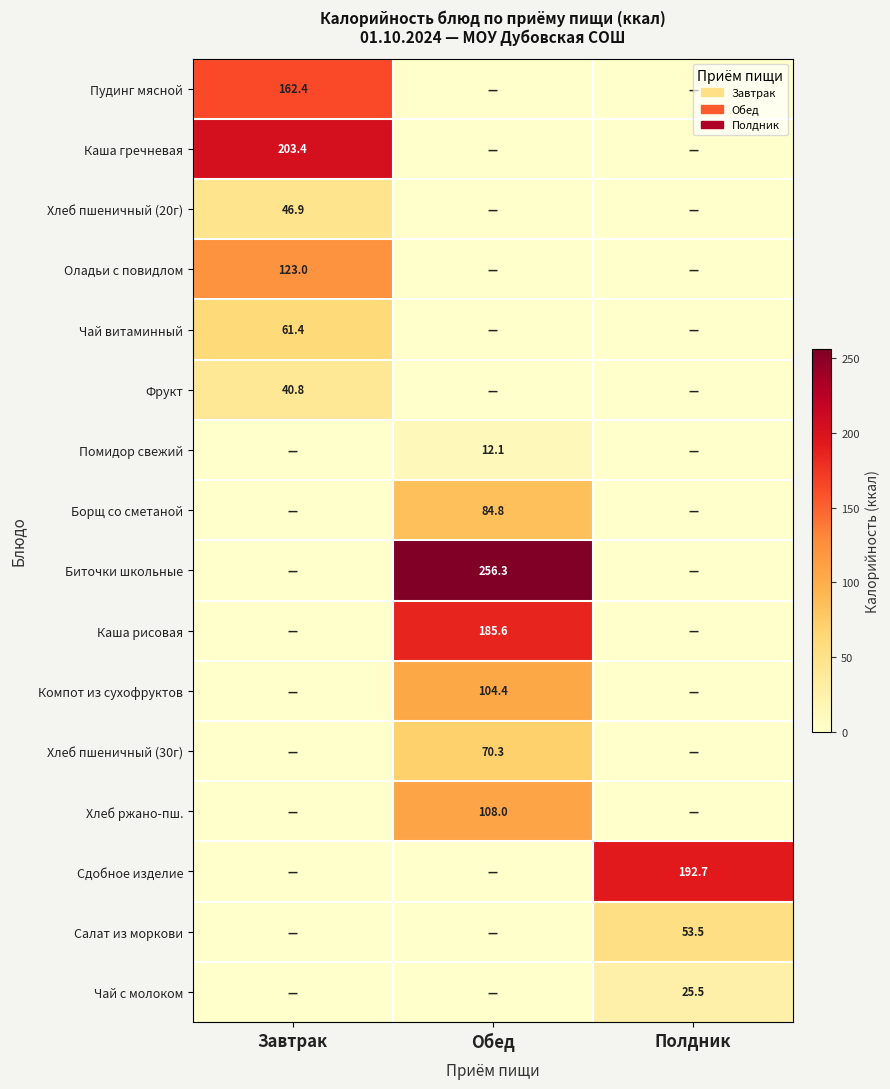

True or false: Фрукт has a value of 40.8 at Завтрак.

True